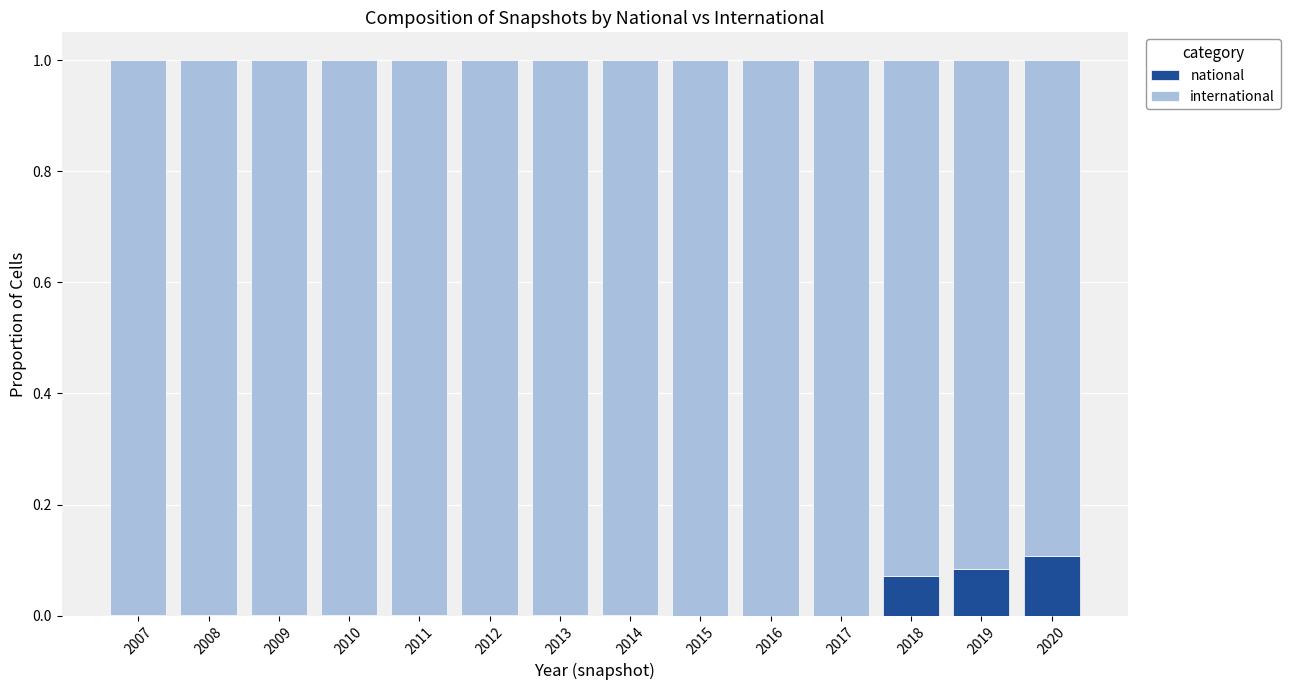

What is the sum of all national values?

0.3